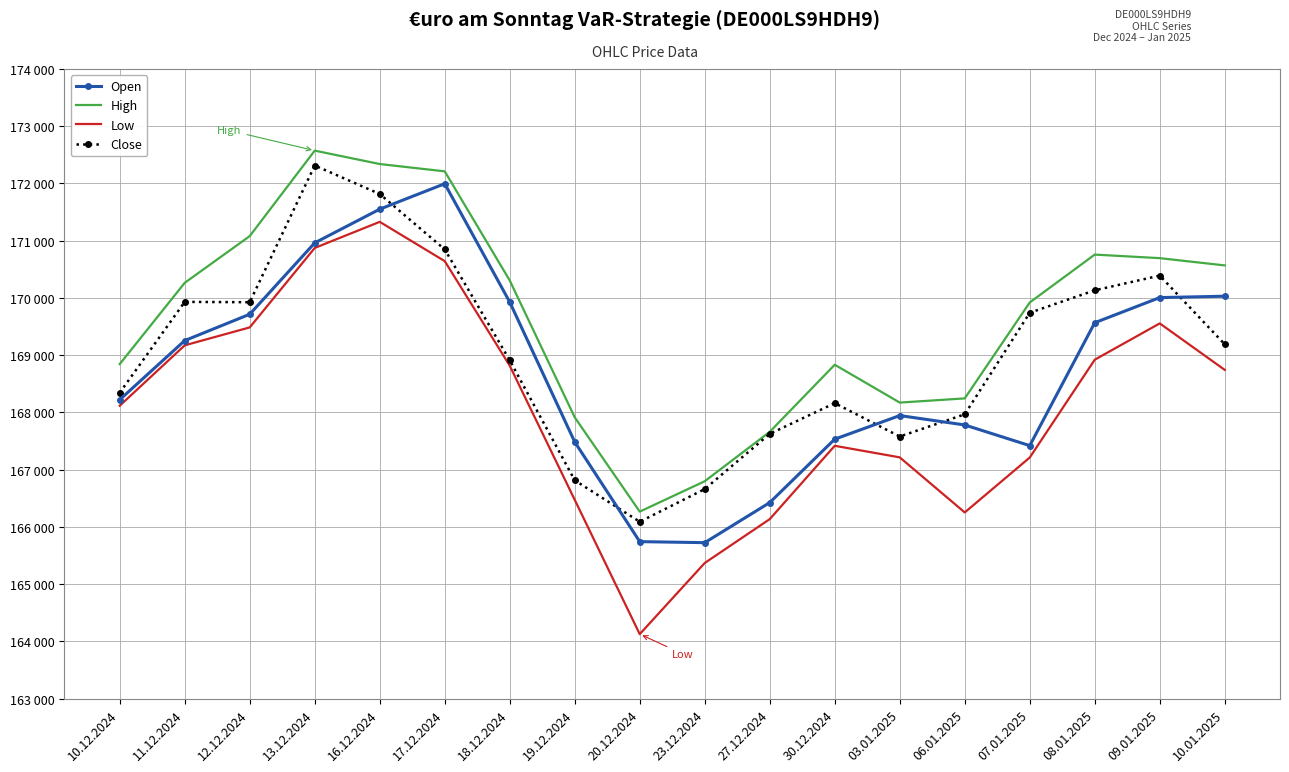

What is the label of the 13th point from the left?

03.01.2025